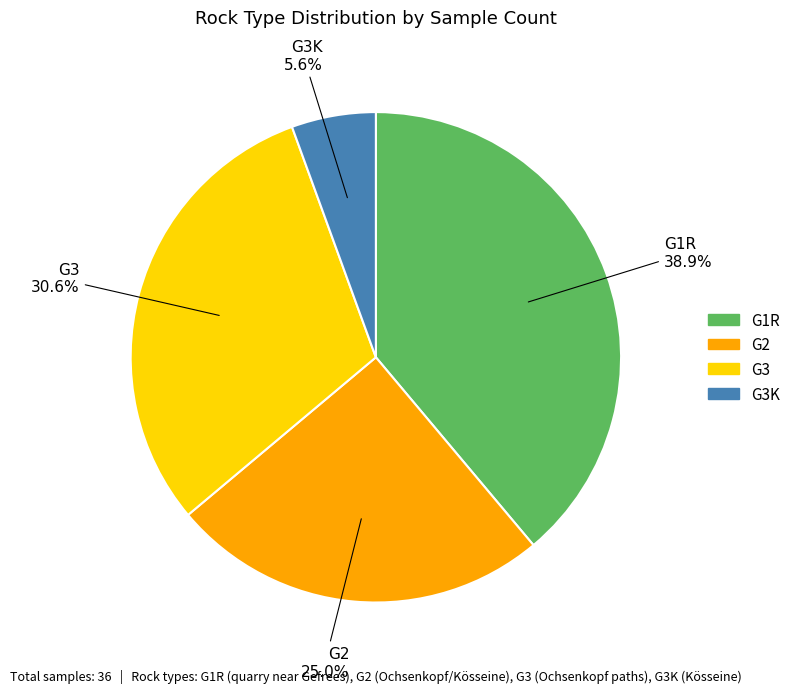

Does any single category account for the majority?

No